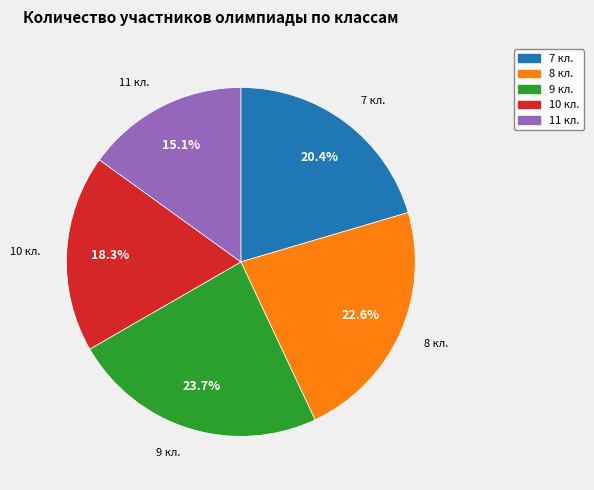

What percentage is NOT represented by 7 кл.?

79.6%